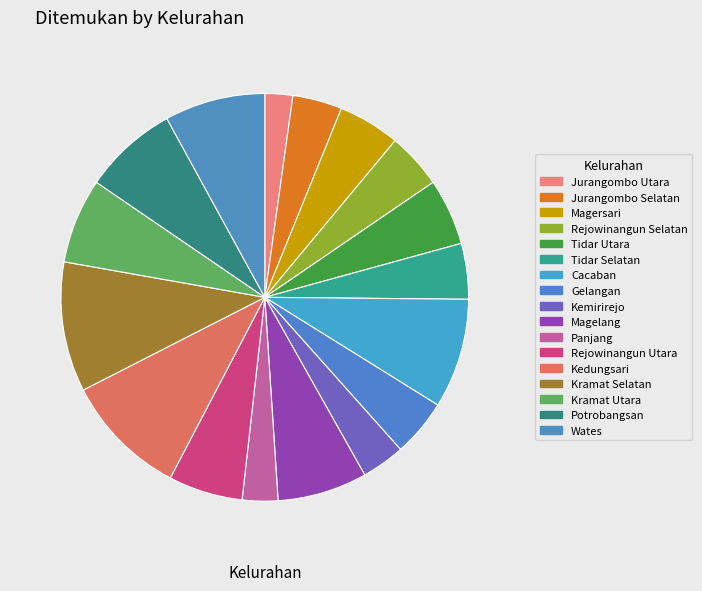

Which slice is the smallest?

Jurangombo Utara